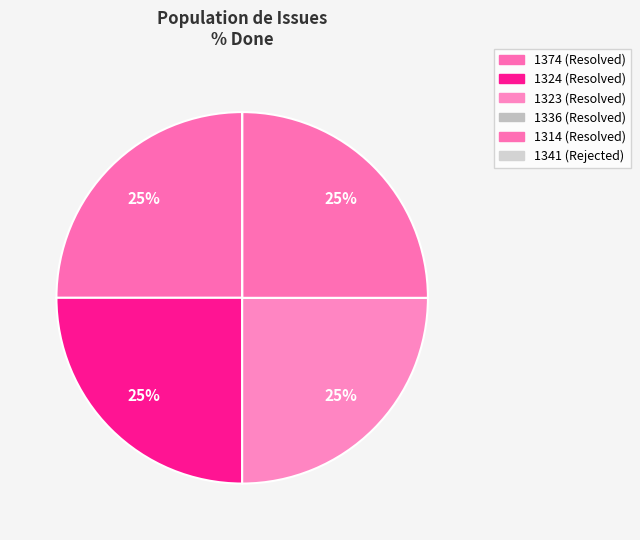

How many segments does this pie chart have?

6